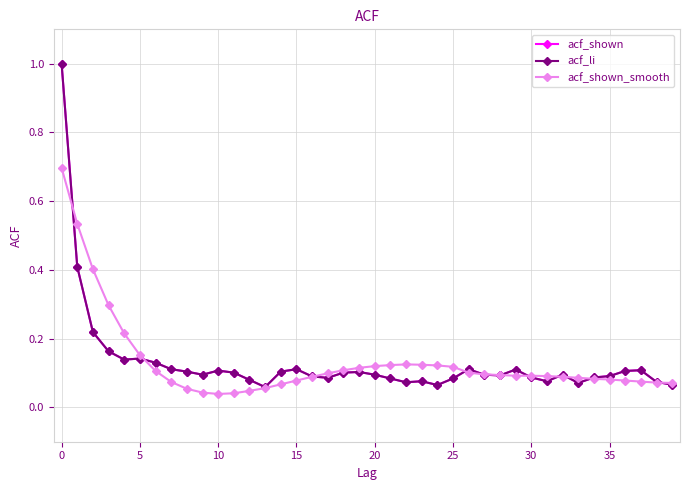

At how many categories does at least one series exceed 0?

40